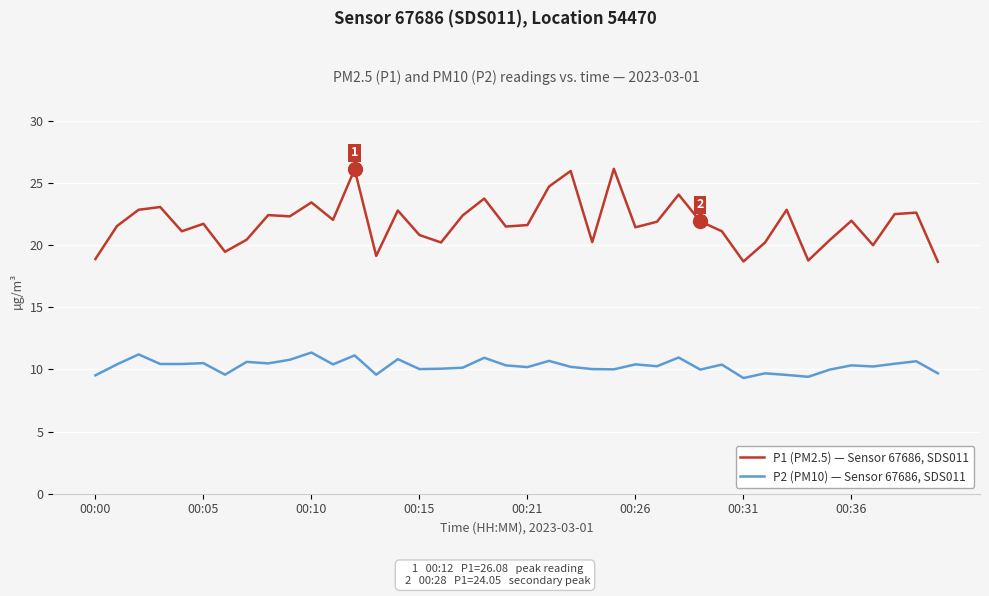

Which series has the widest spread of values?

P1 (PM2.5) — Sensor 67686, SDS011